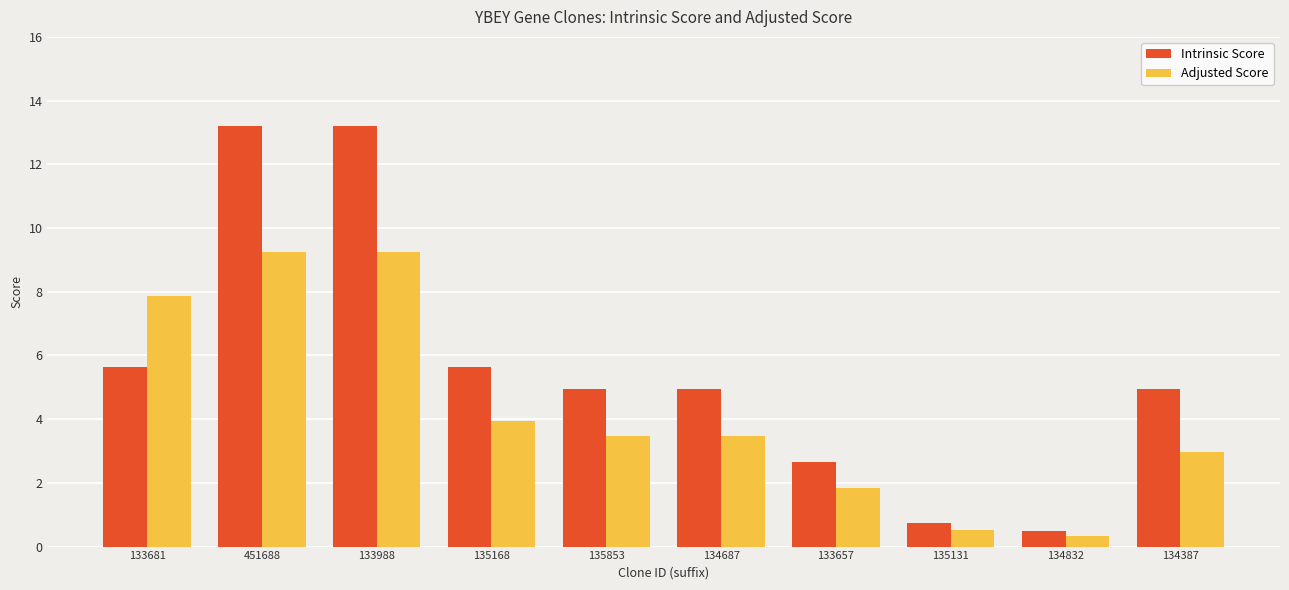

At how many categories does at least one series exceed 8?

2